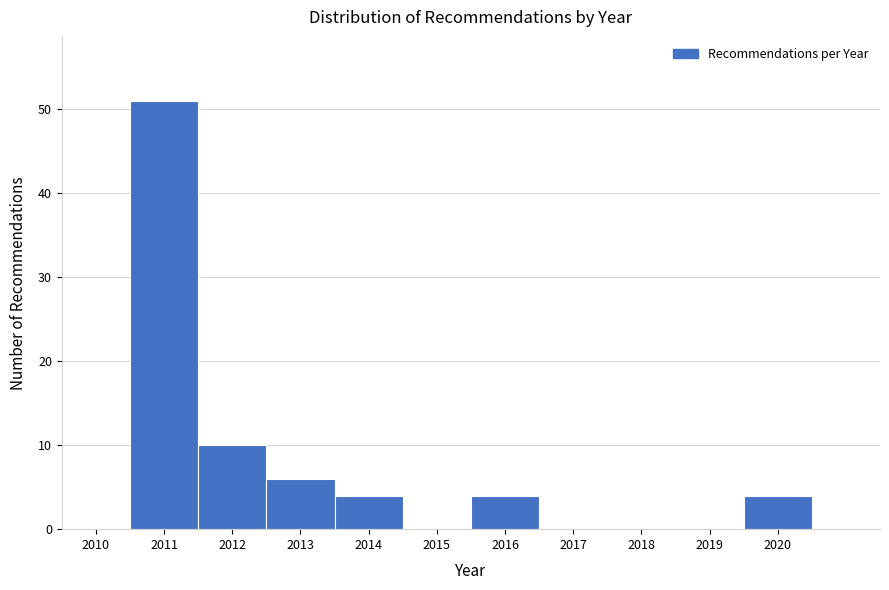

Reading left to right, list every bar in this chart as the range it spans on the x-axis followed by its height. The values are not printed on the chart, so give them approximately, as read against the axis.

2009.5 to 2010.5: 0
2010.5 to 2011.5: 51
2011.5 to 2012.5: 10
2012.5 to 2013.5: 6
2013.5 to 2014.5: 4
2014.5 to 2015.5: 0
2015.5 to 2016.5: 4
2016.5 to 2017.5: 0
2017.5 to 2018.5: 0
2018.5 to 2019.5: 0
2019.5 to 2020.5: 4